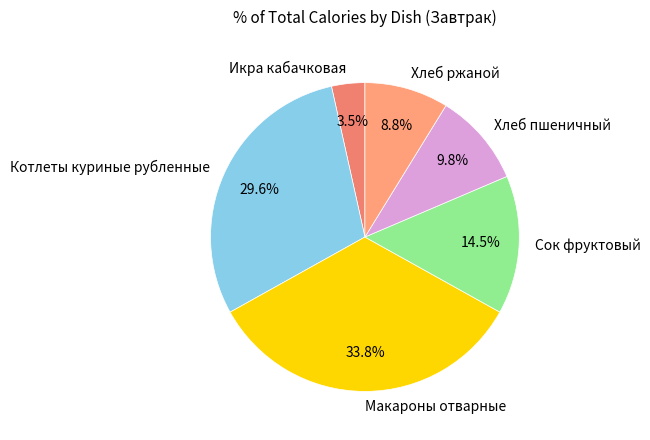

Does any single category account for the majority?

No